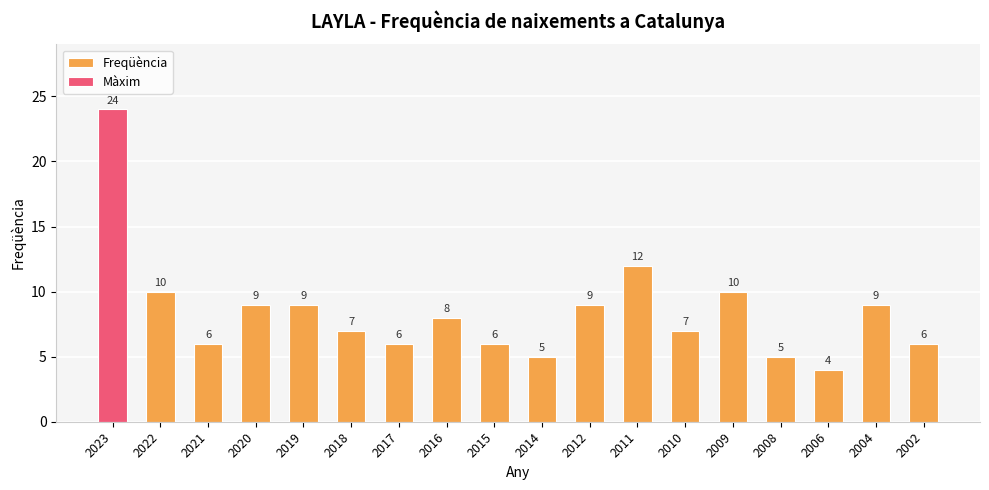

List the labels in order of value, largest first.

2023, 2011, 2022, 2009, 2020, 2019, 2012, 2004, 2016, 2018, 2010, 2021, 2017, 2015, 2002, 2014, 2008, 2006